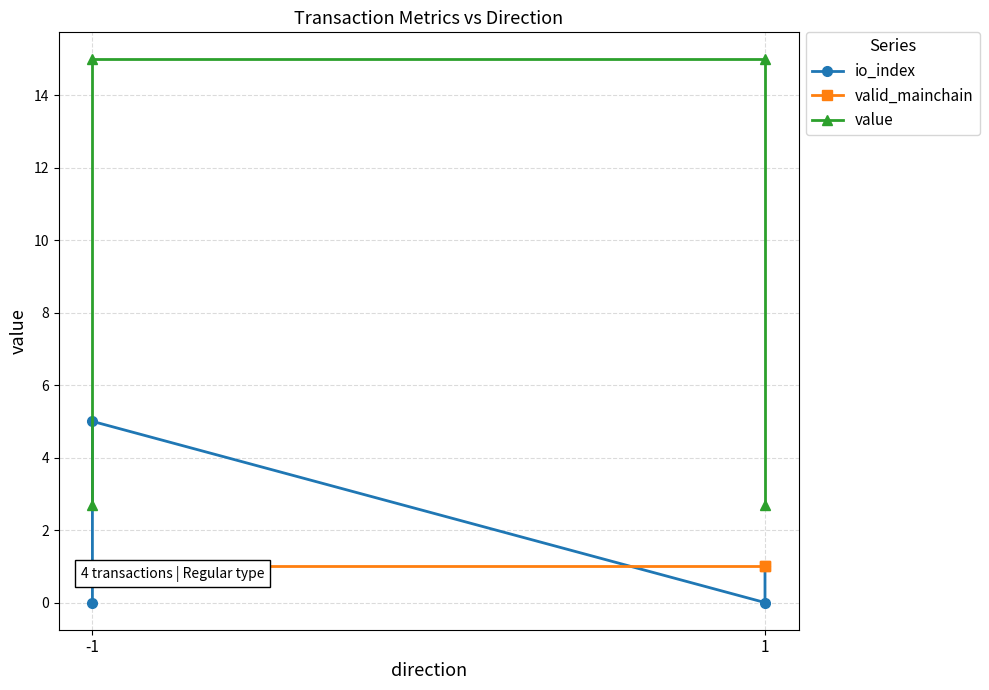

How many data points does each series have?

4